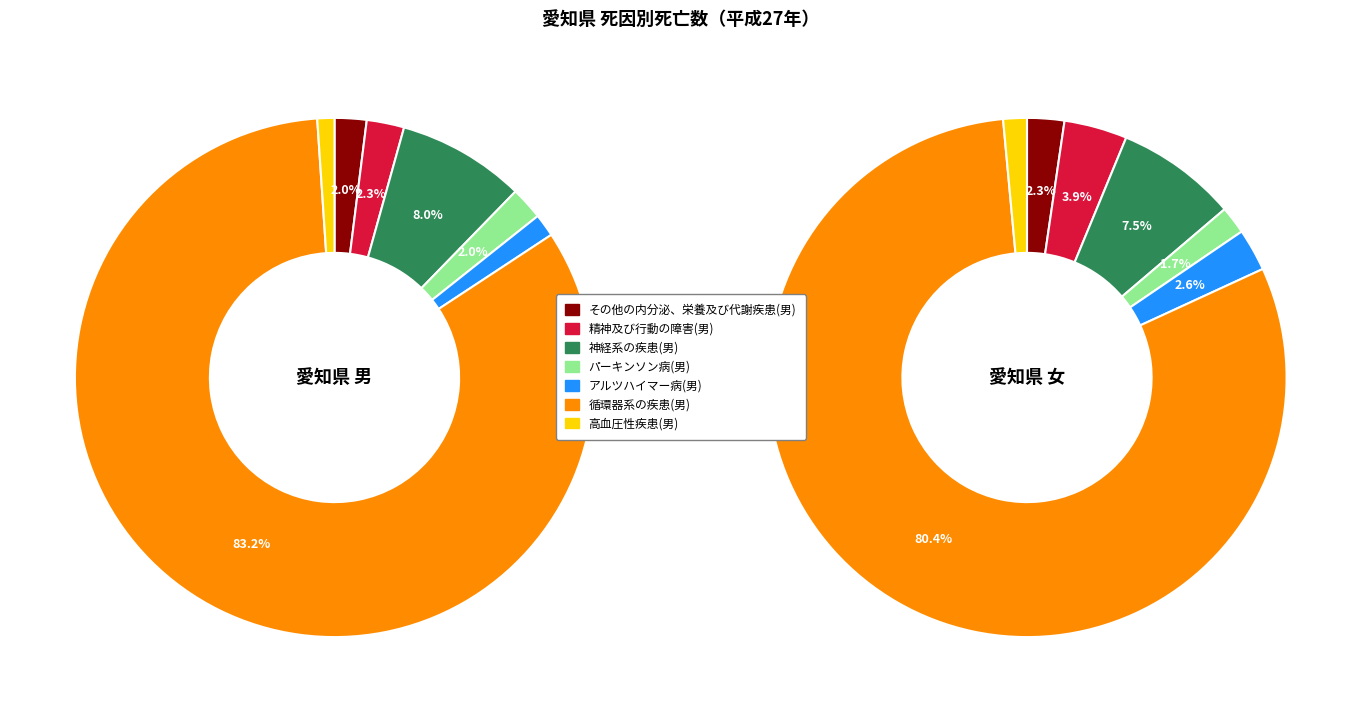

True or false: アルツハイマー病(男) accounts for 11% of the total.

False